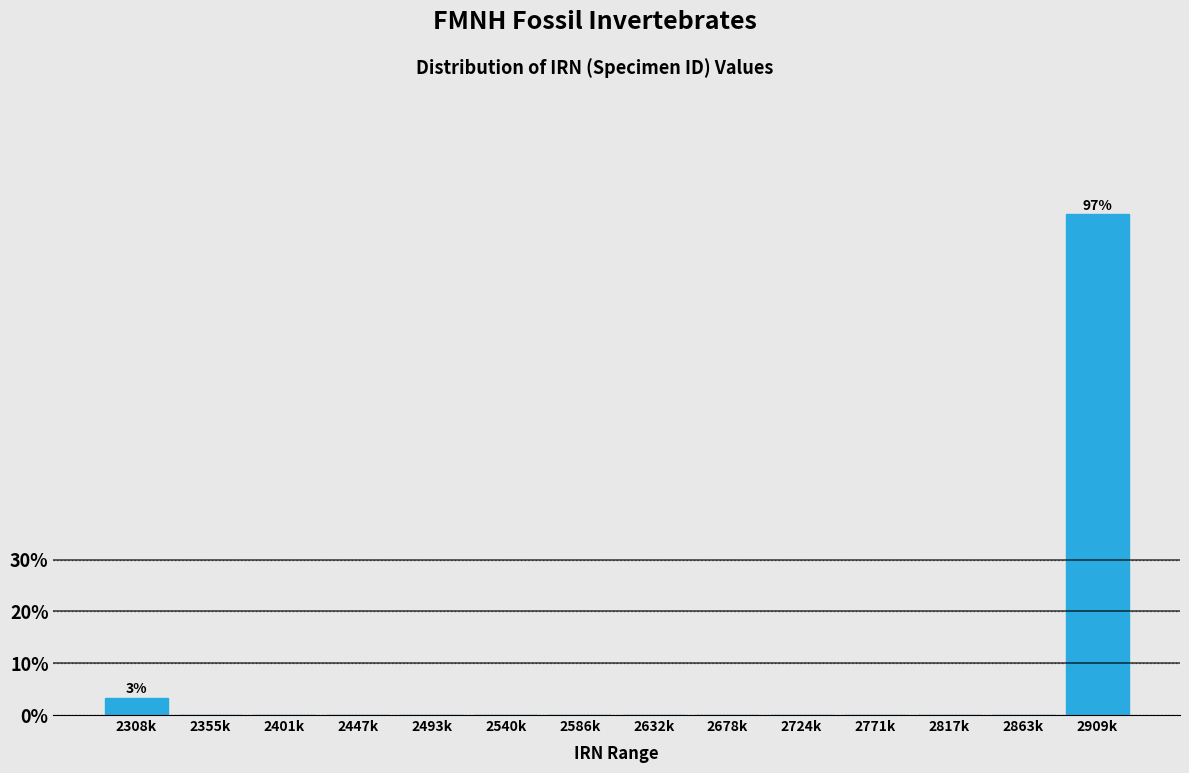

Reading left to right, what are all the values shown in this chart?

2308k=3.3	2355k=0.0	2401k=0.0	2447k=0.0	2493k=0.0	2540k=0.0	2586k=0.0	2632k=0.0	2678k=0.0	2724k=0.0	2771k=0.0	2817k=0.0	2863k=0.0	2909k=96.7